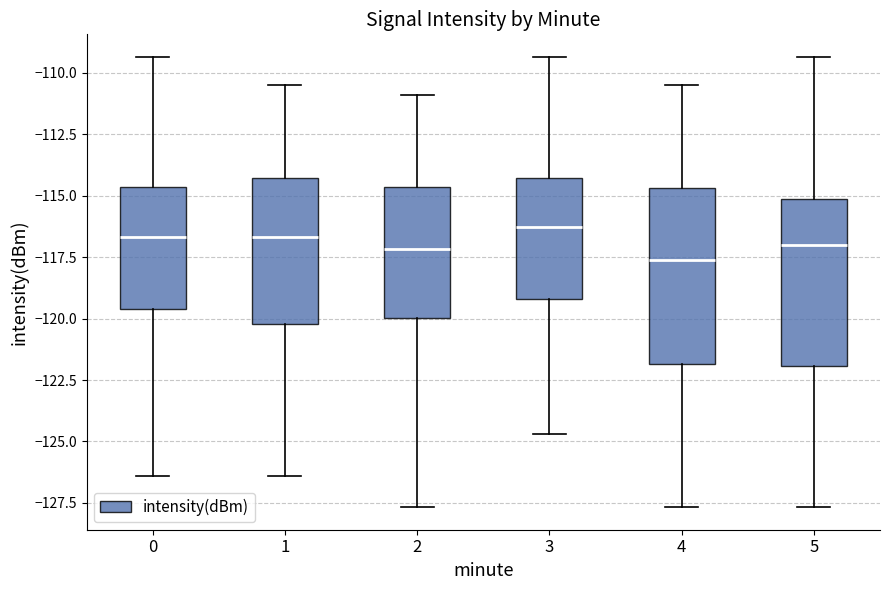

Reading left to right, read every box against the y-axis: the position of its median line, the range the box covers, and the ends of its whiskers. The values are not printed on the chart, so give them approximately, as read against the axis.

0: median -116.5, box -119.5 to -114.5, whiskers -126.5 to -109.5
1: median -116.5, box -120.0 to -114.5, whiskers -126.5 to -110.5
2: median -117.0, box -120.0 to -114.5, whiskers -127.5 to -111.0
3: median -116.5, box -119.0 to -114.5, whiskers -124.5 to -109.5
4: median -117.5, box -122.0 to -114.5, whiskers -127.5 to -110.5
5: median -117.0, box -122.0 to -115.0, whiskers -127.5 to -109.5